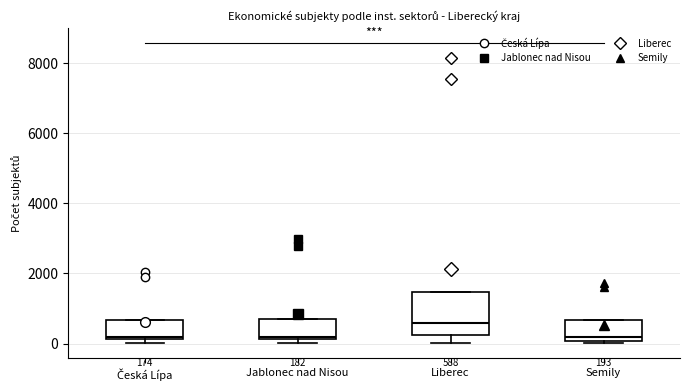

Which box is the tallest, from its lower edge to its upper edge?

Liberec